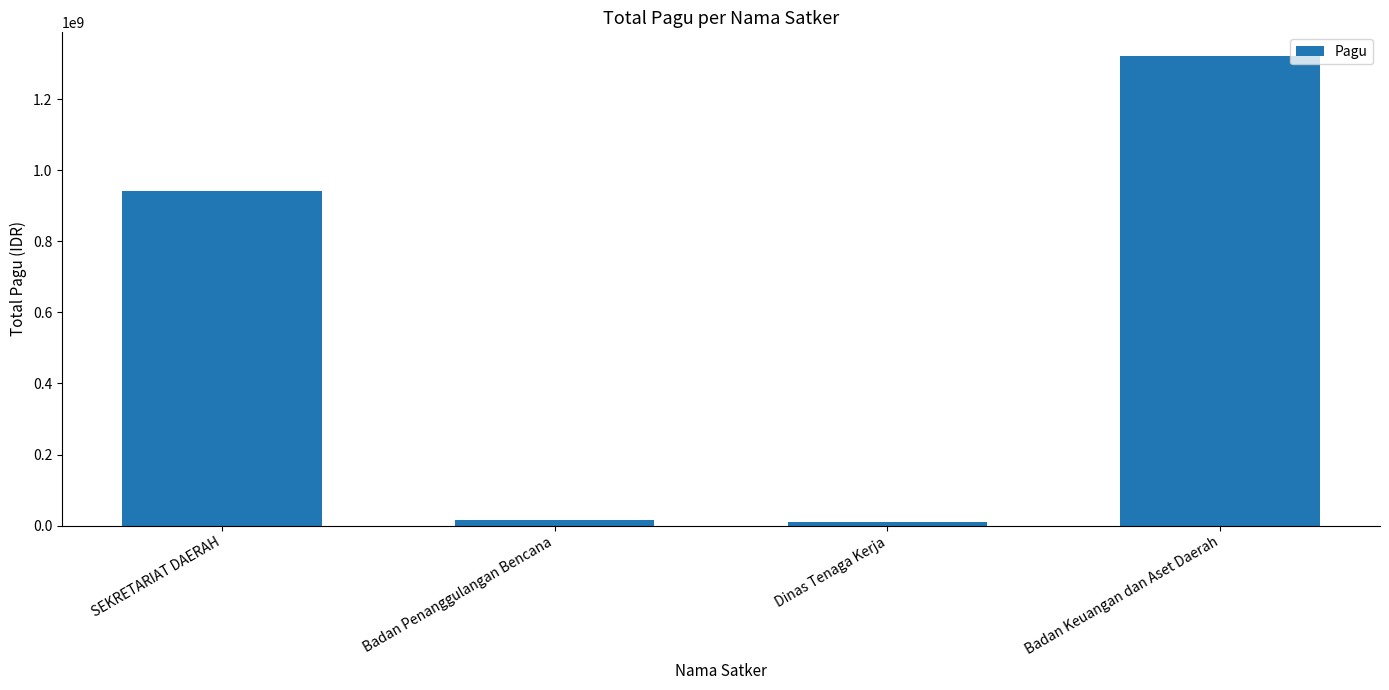

What is the label of the 2nd bar from the right?

Dinas Tenaga Kerja